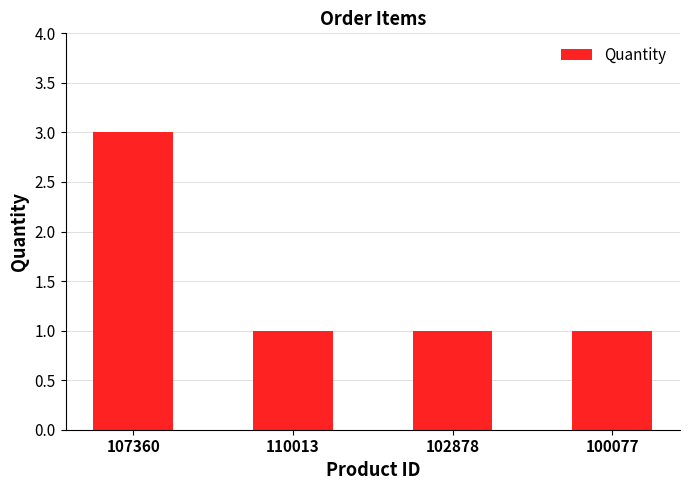

What is the difference between the maximum and minimum values?

2